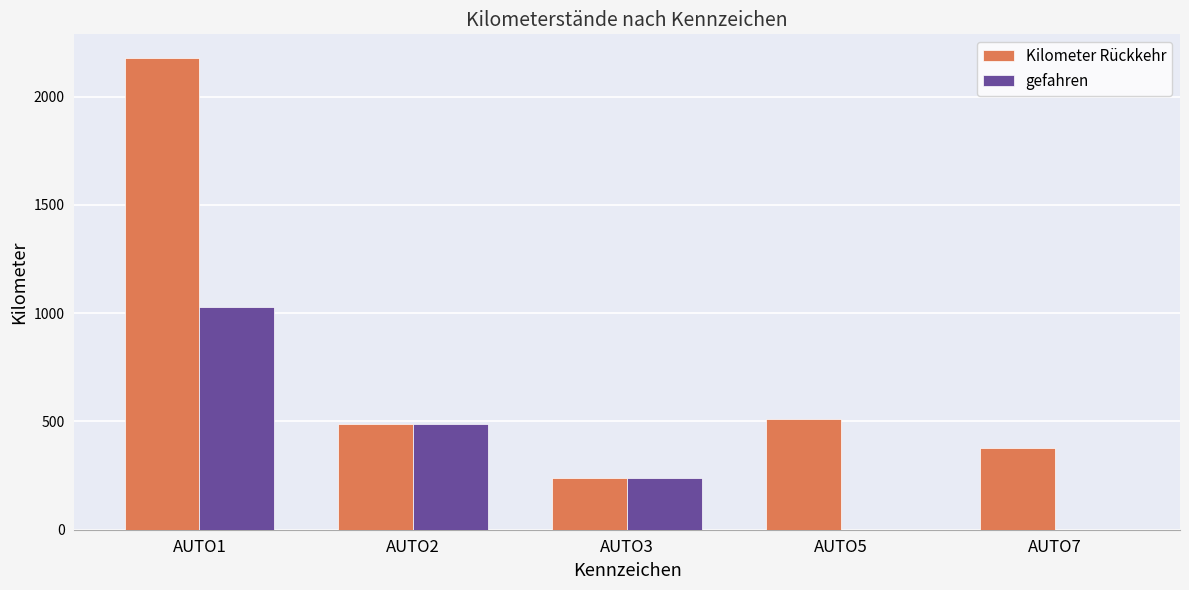

Reading left to right, list all the values displayed in this chart.

Kilometer Rückkehr: 2179	487	238	512	378
gefahren: 1029	487	238	0	0